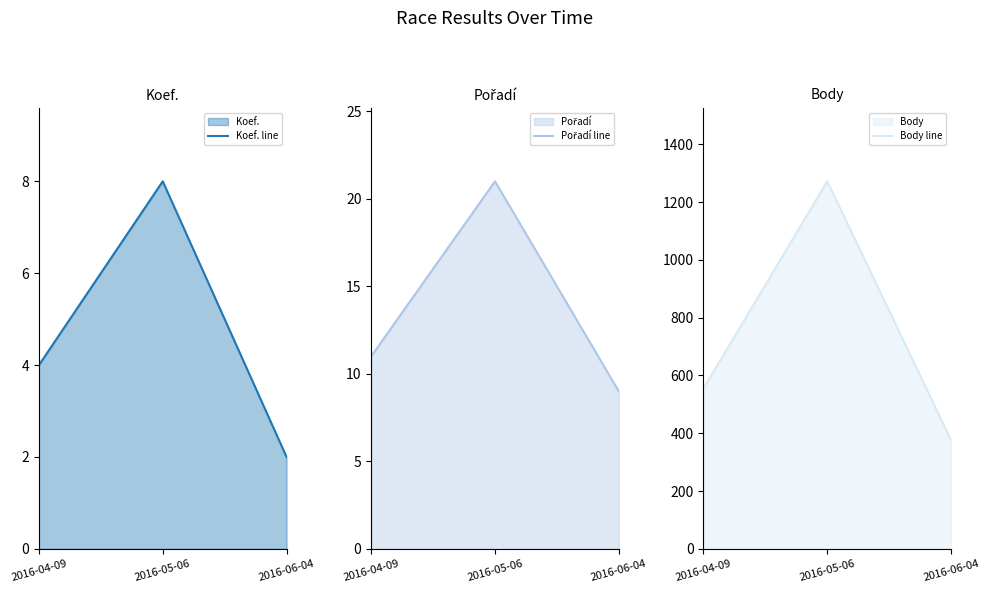

Is the value of Body line at 2016-05-06 greater than the value of Koef. line at 2016-04-09?

Yes